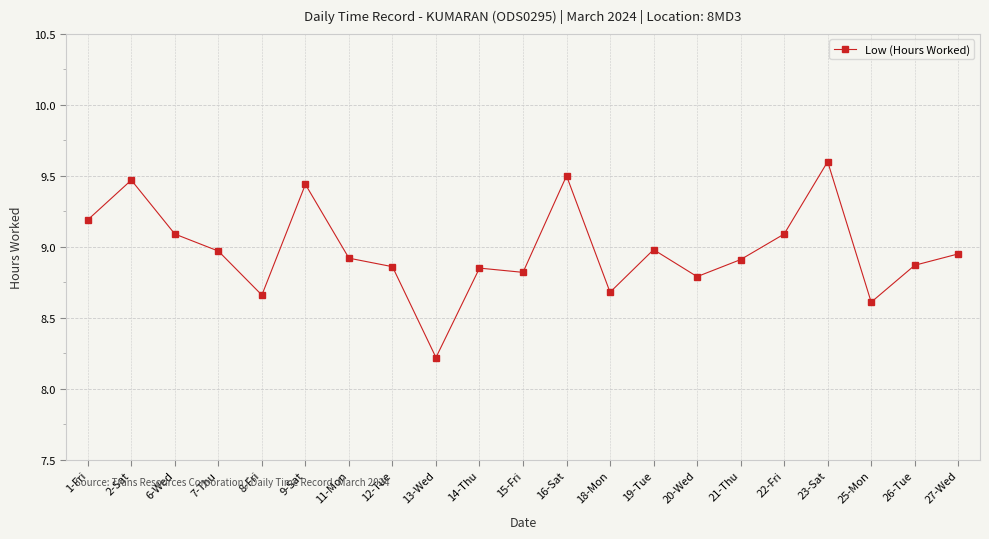

Which has a higher value, 11-Mon or 20-Wed?

11-Mon